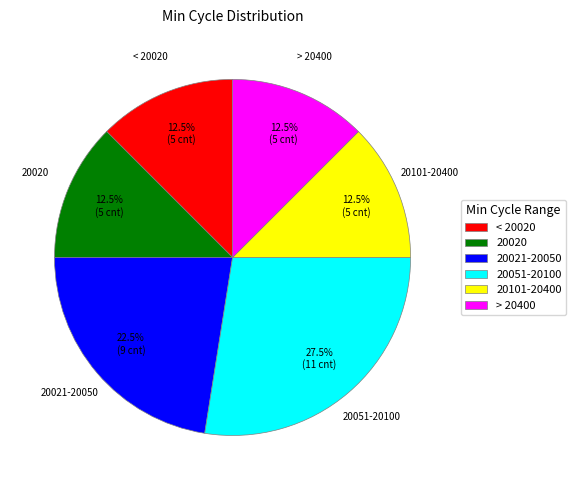

Count the number of slices in the pie.

6